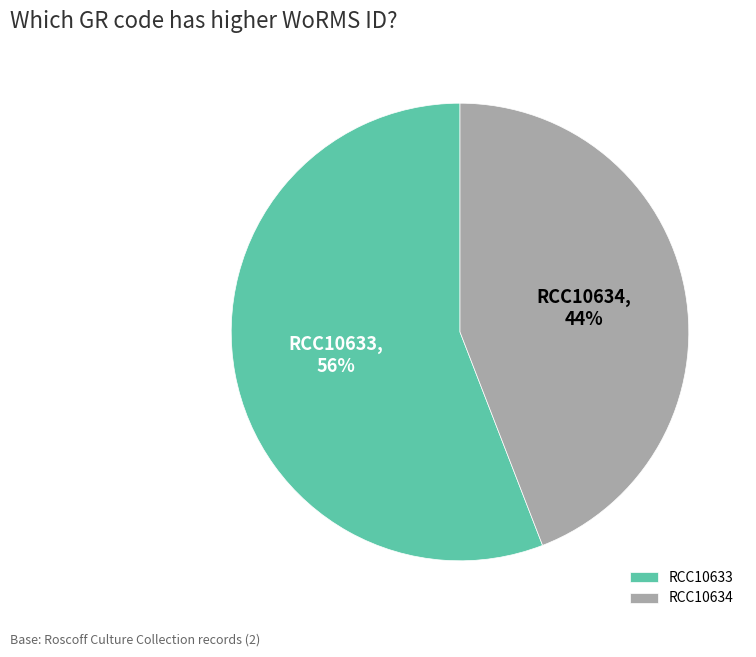

Between RCC10633 and RCC10634, which is larger?

RCC10633